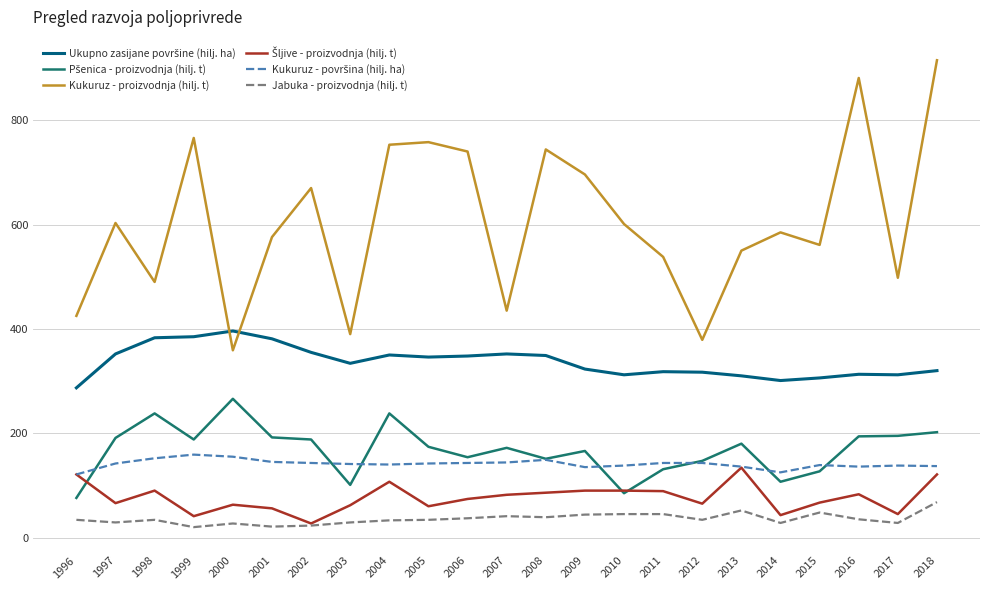

What is the total value across all series at 2003?

1057